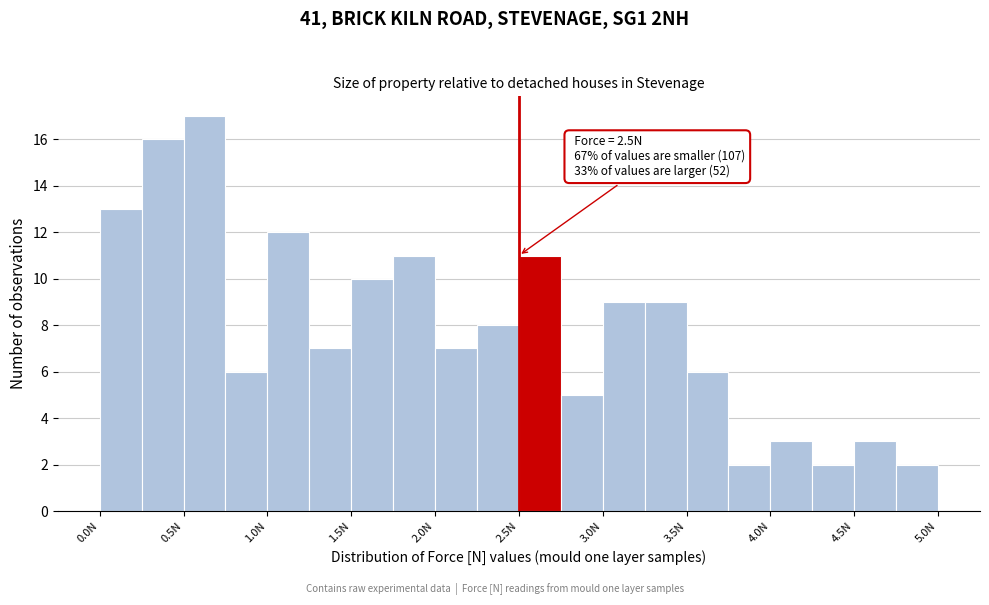

Which range on the x-axis has the tallest bar?

0.50 to 0.75